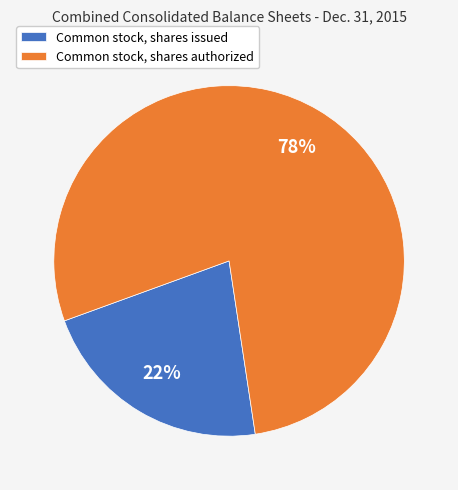

To the nearest percent, what is the difference between the Common stock, shares issued and Common stock, shares authorized slice percentages?

56%